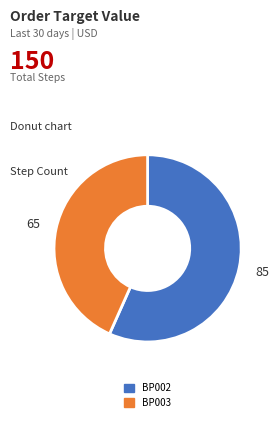

Rank the categories by value from lowest to highest.

BP003, BP002